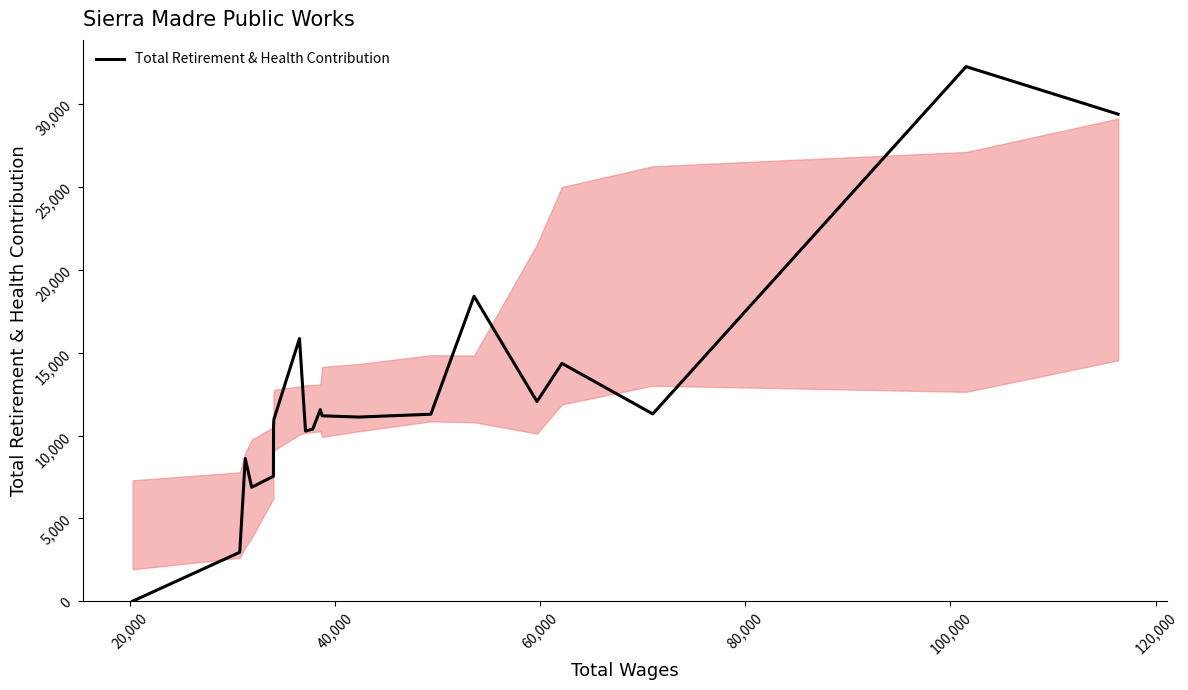

What is the difference between the maximum and minimum values?

32270